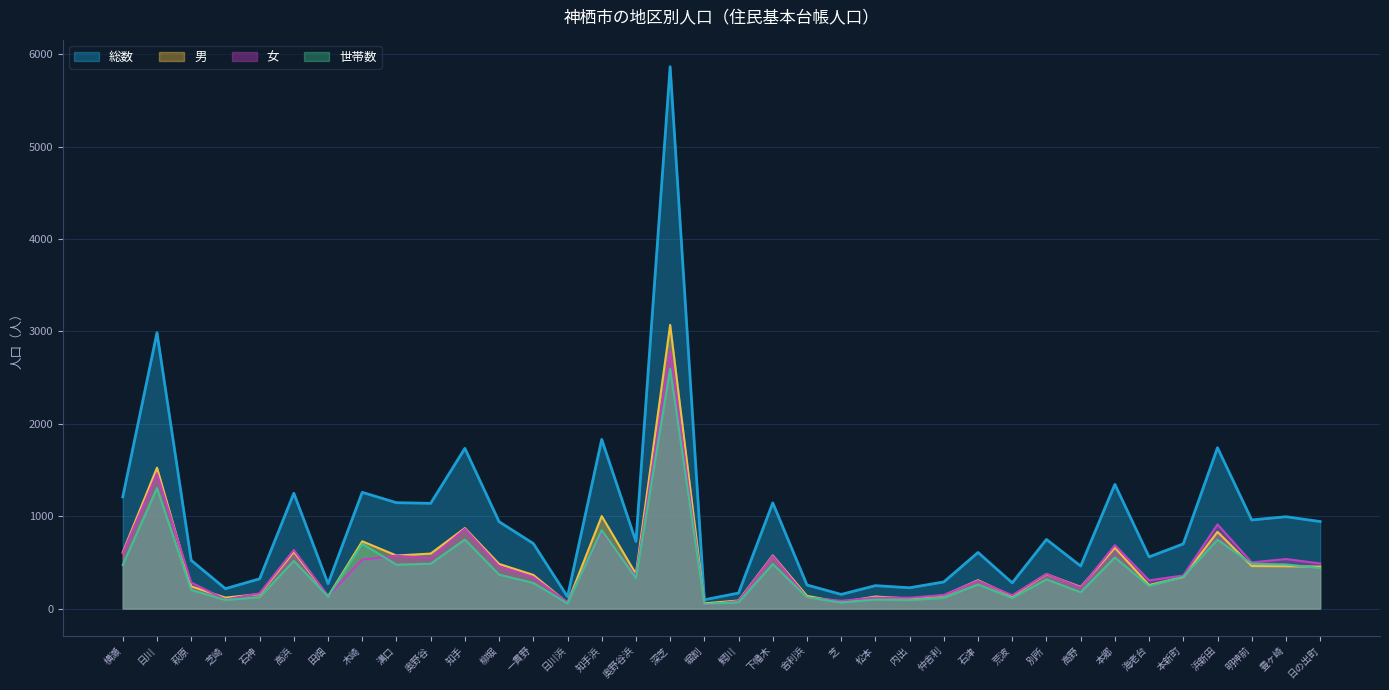

True or false: 世帯数 and 総数 intersect in this chart.

False